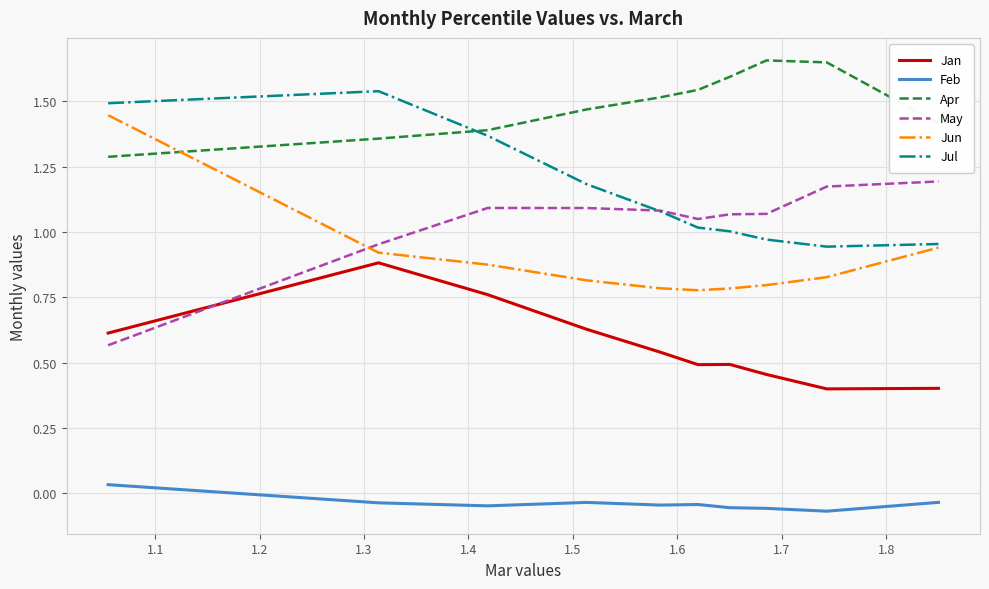

True or false: Jan and Jun intersect in this chart.

False